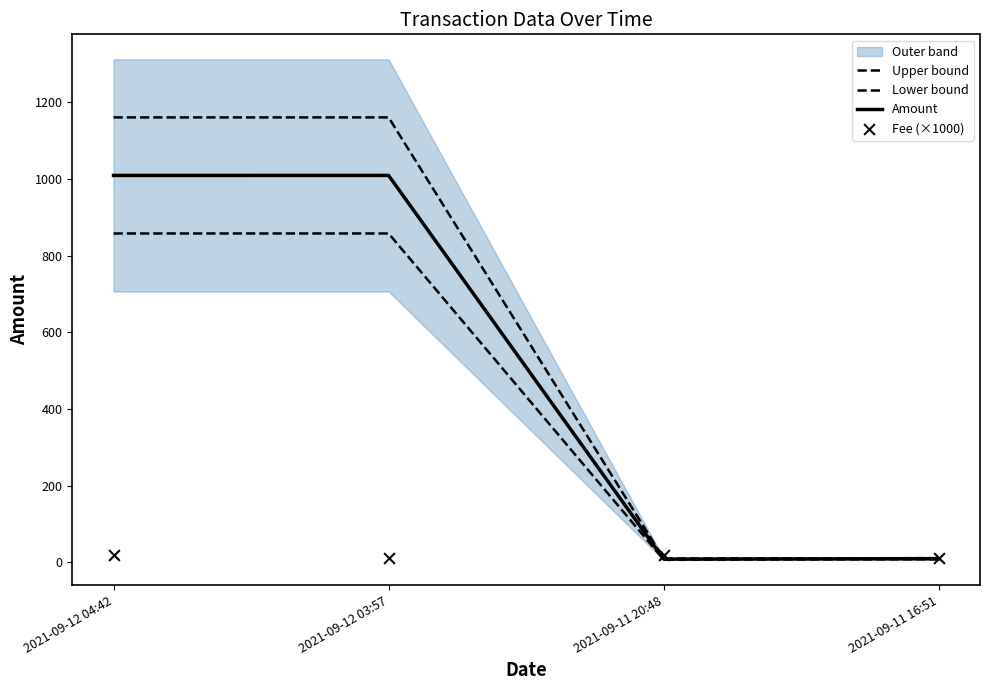

Which series has the widest spread of Y values?

Upper bound